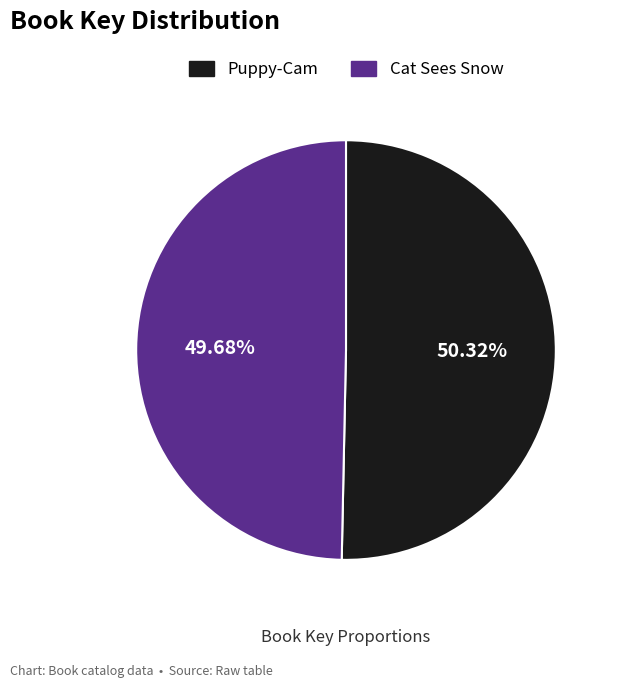

To the nearest percent, what is the difference between the largest and smallest slice percentages?

1%